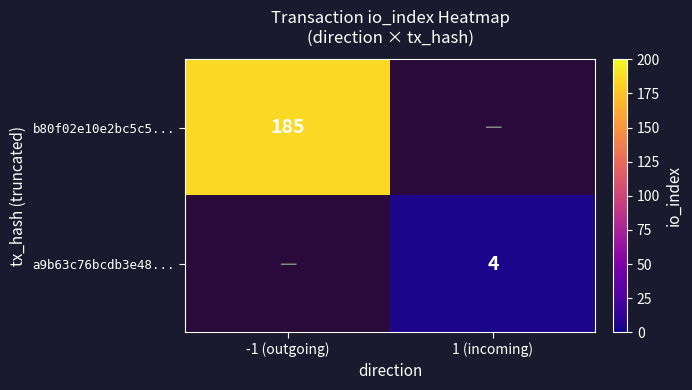

True or false: a9b63c76bcdb3e48... has a value of 5 at 1 (incoming).

False